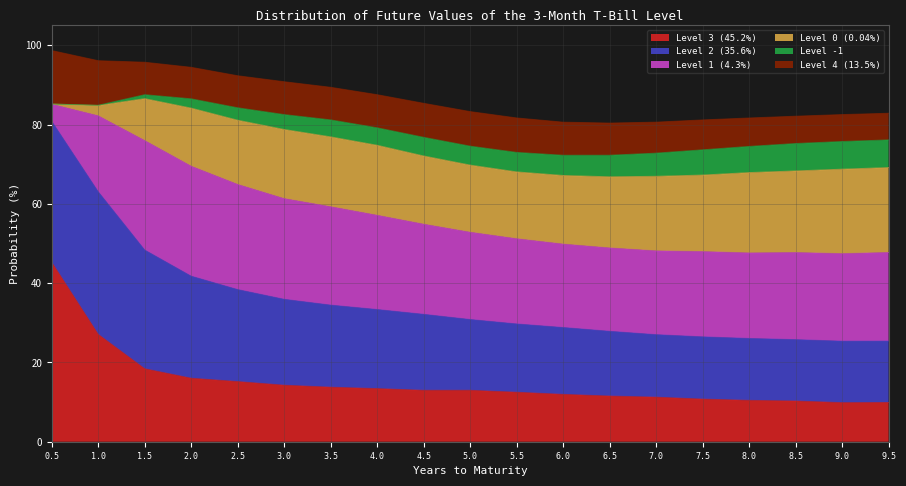

Where is Level 0 (0.04%) nearest to the value 10?

1.5